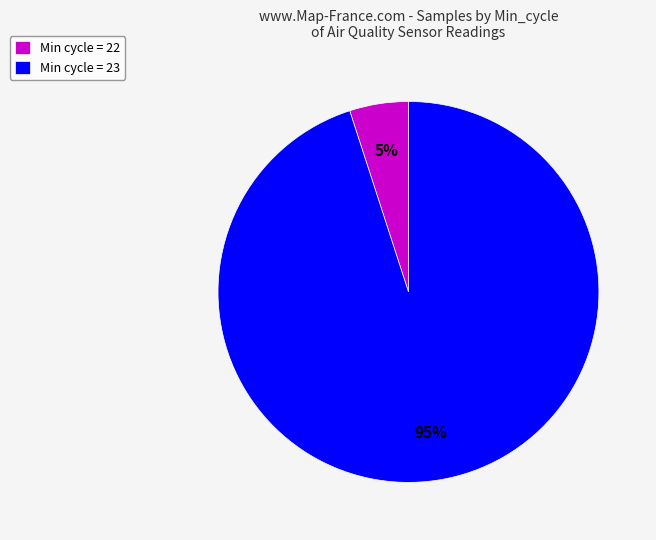

Is it true that Min cycle = 22 is 5% of the pie?

True